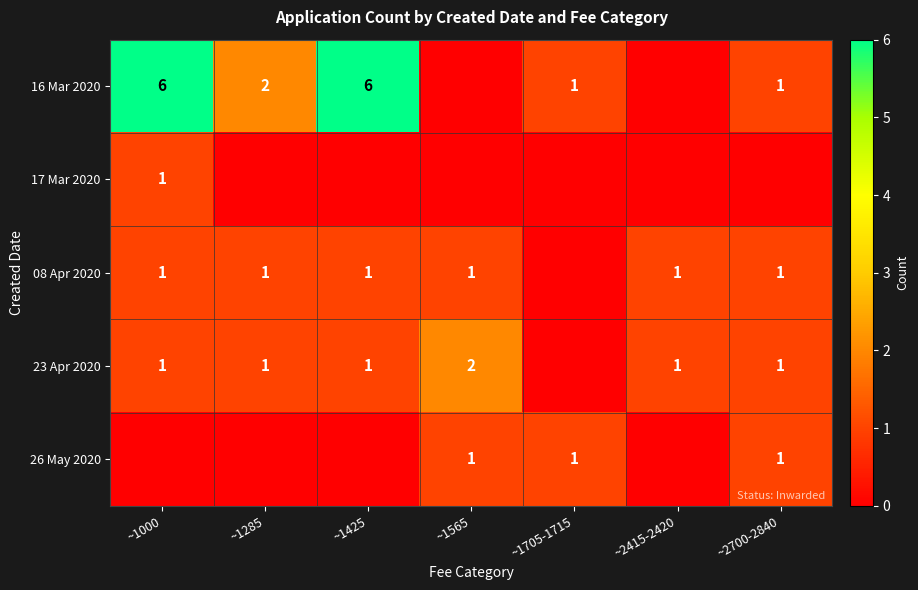

Is it true that 16 Mar 2020 equals 8 at ~1000?

False